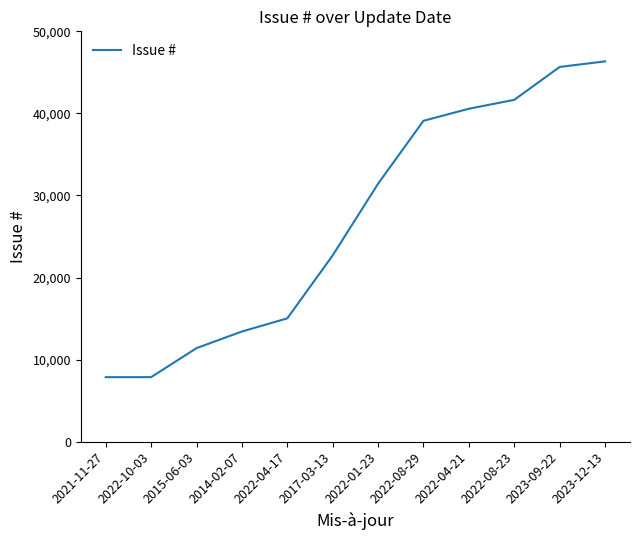

The chart shows a value of 63252 at 2022-08-23. True or false?

False